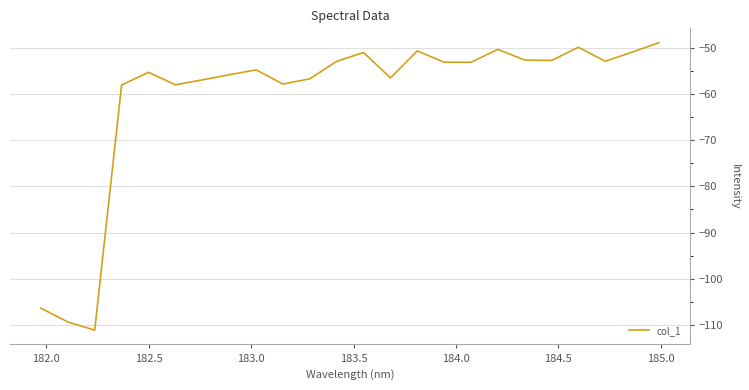

Does the chart have visible grid lines?

Yes